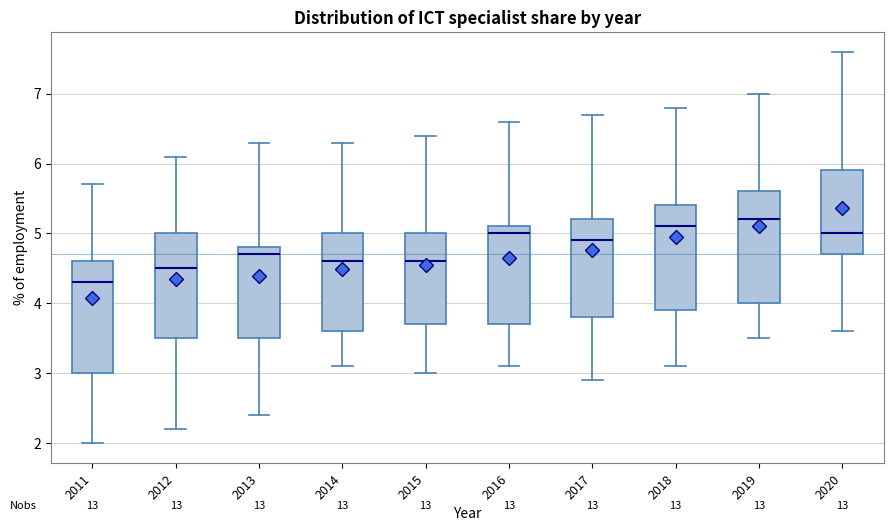

Where does the median line of the box at x = 2019 sit on the y-axis? The values are not printed on the chart, so give them approximately, as read against the axis.

5.2